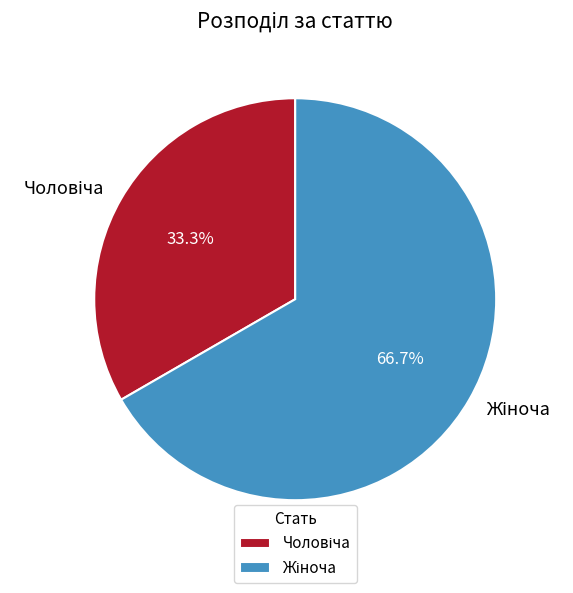

Is there any slice that represents more than half of the pie?

Yes